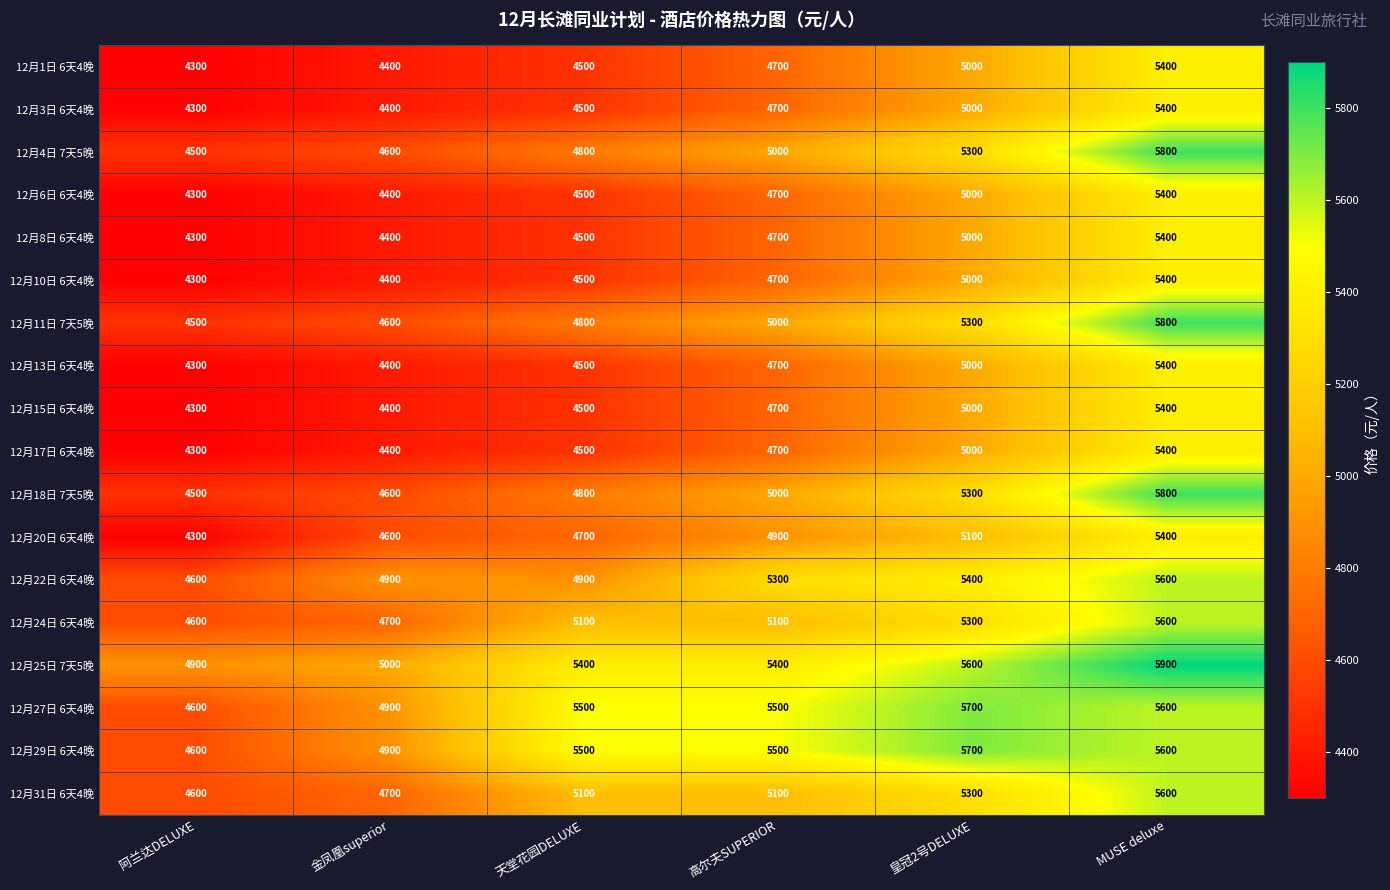

What is the maximum value shown in the chart?

5900